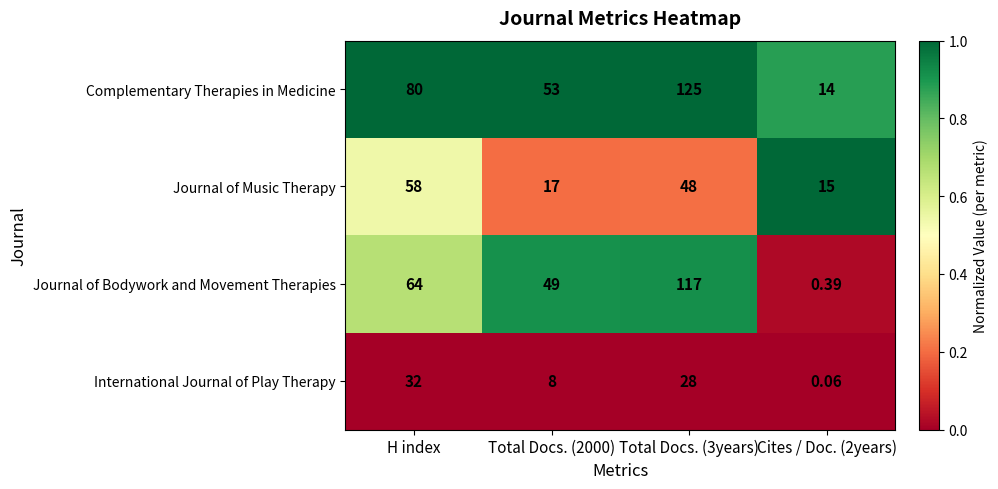

What is the total value across all series at Total Docs. (3years)?

318.0